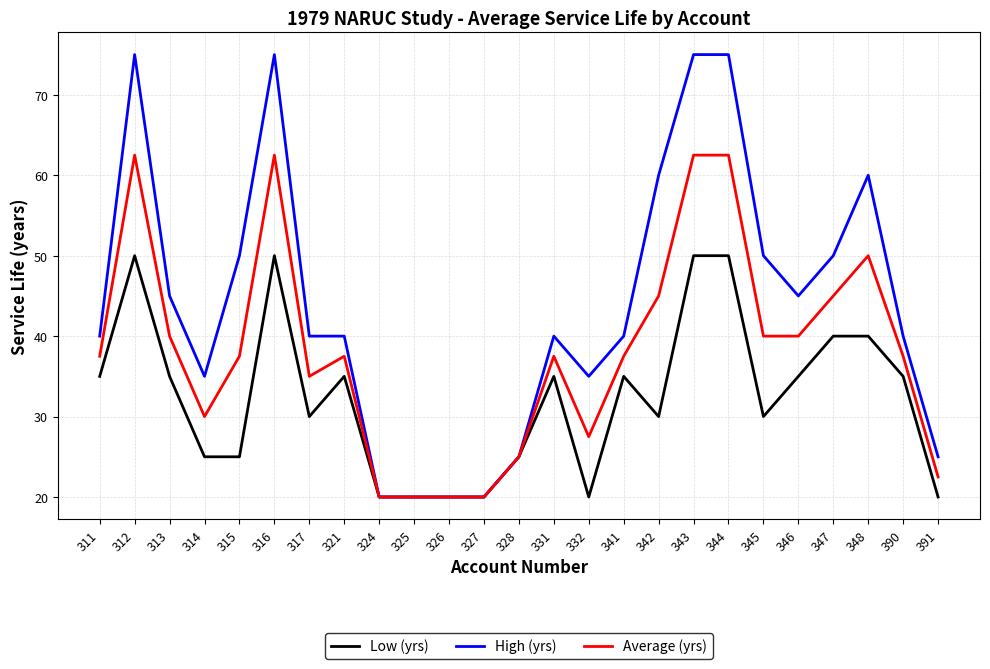

What is the minimum value shown in the chart?

20.0